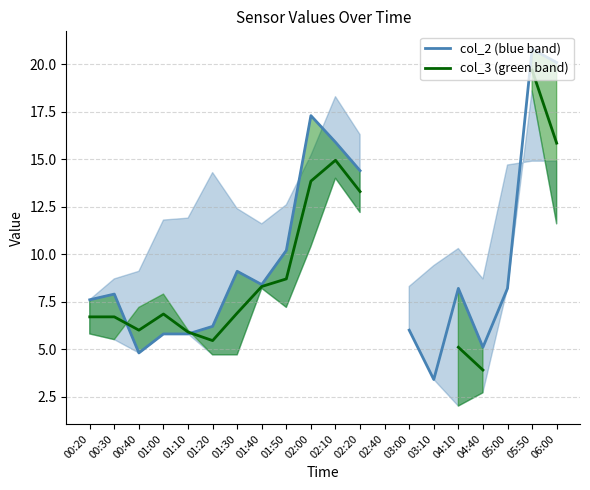

The value of col_2 (center) at 01:20 is 10.3. True or false?

False